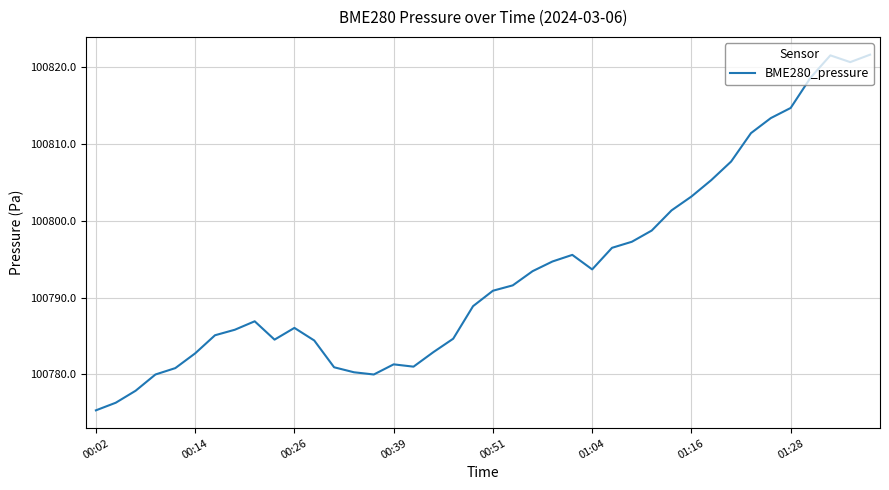

What is the difference between the maximum and minimum values?

46.3